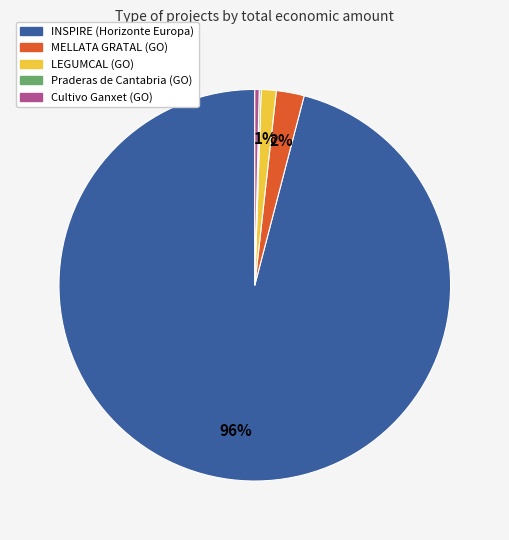

True or false: MELLATA GRATAL (GO) accounts for 17% of the total.

False